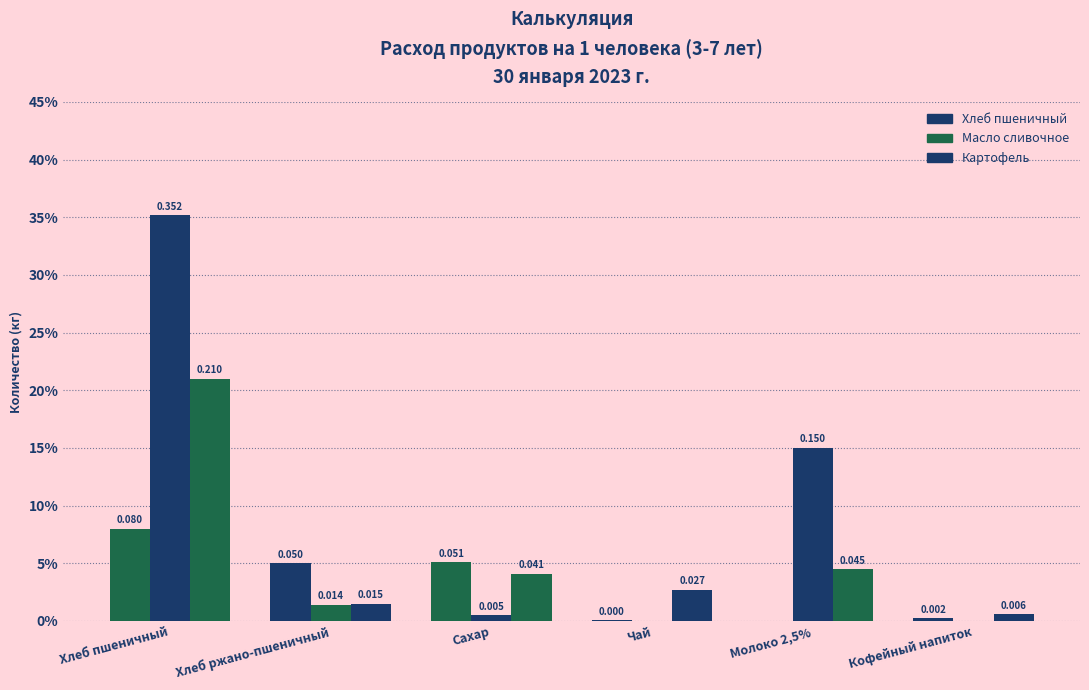

Rank the series at Сахар from highest to lowest value.

Хлеб пшеничный, Картофель, Масло сливочное